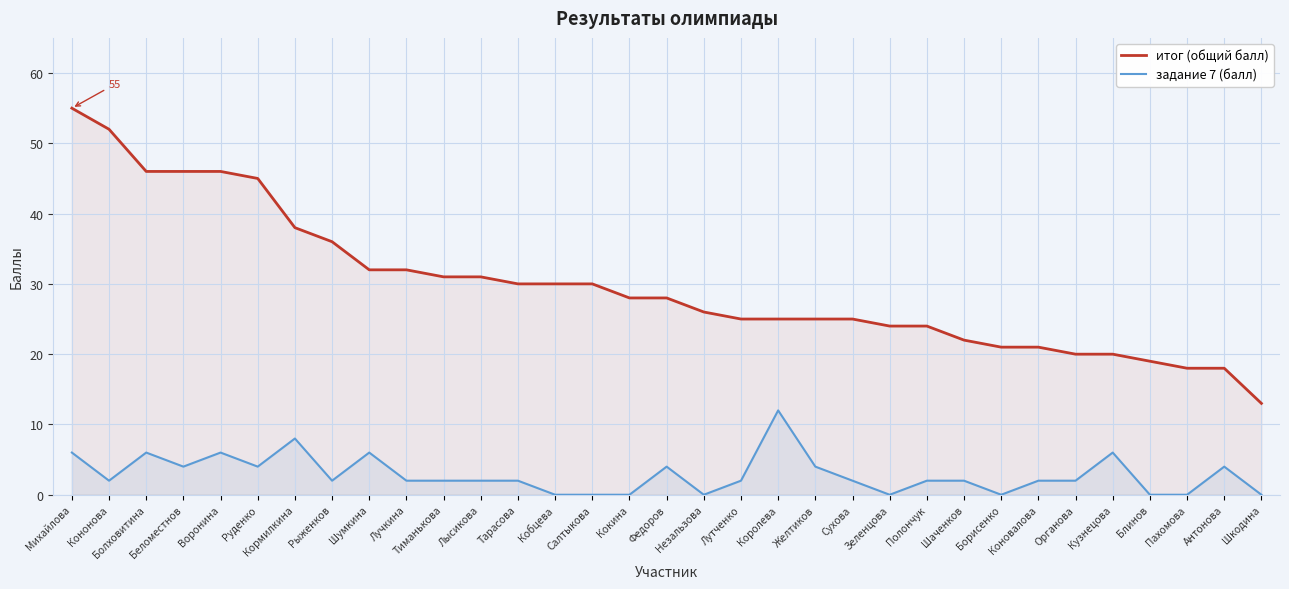

How many lines are shown in the chart?

2